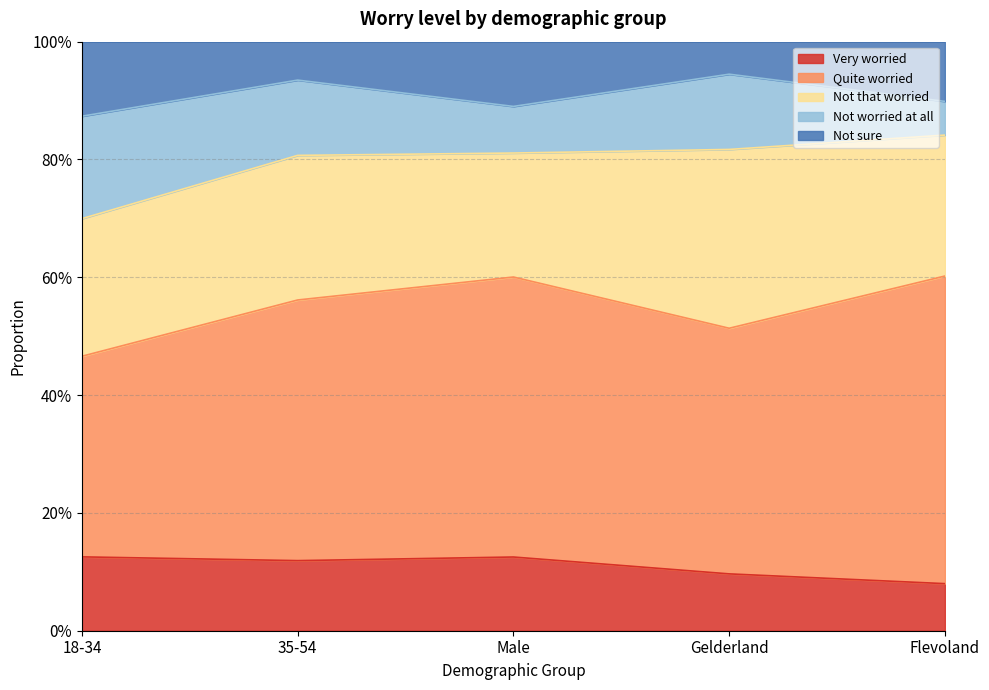

True or false: Very worried and Not that worried cross at least once.

False